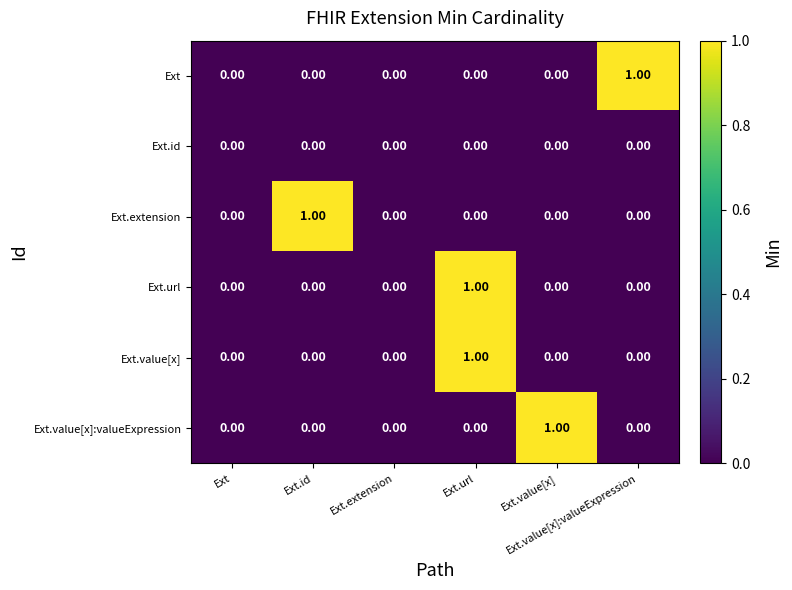

How many data points does each series have?

6